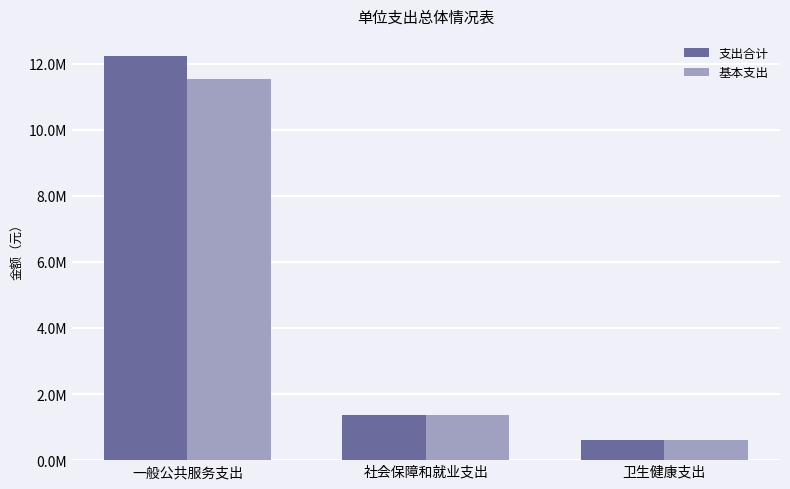

The value of 基本支出 at 一般公共服务支出 is 15481238.3. True or false?

False